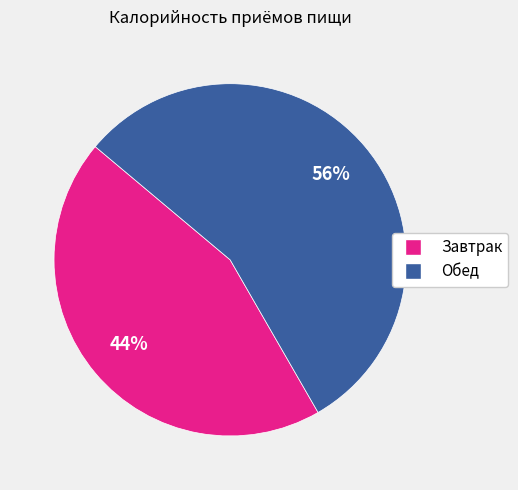

Is Завтрак the majority of the pie?

No